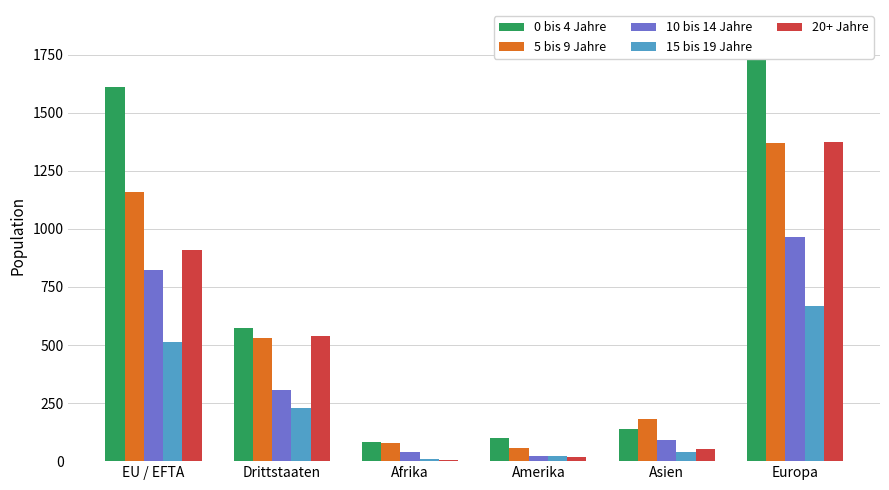

List the series in order of their peak value, lowest first.

15 bis 19 Jahre, 10 bis 14 Jahre, 5 bis 9 Jahre, 20+ Jahre, 0 bis 4 Jahre